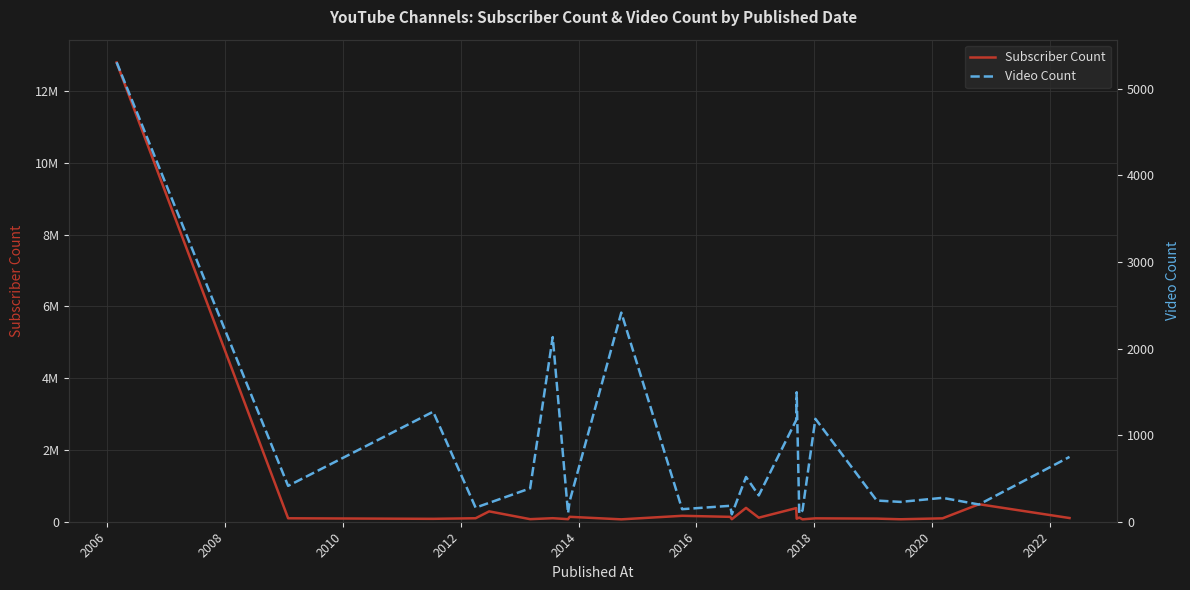

What are all the series names shown in the legend?

Subscriber Count, Video Count